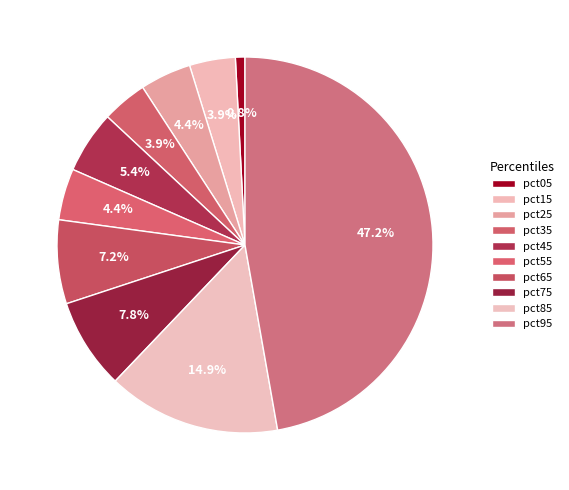

Which slice is the smallest?

pct05